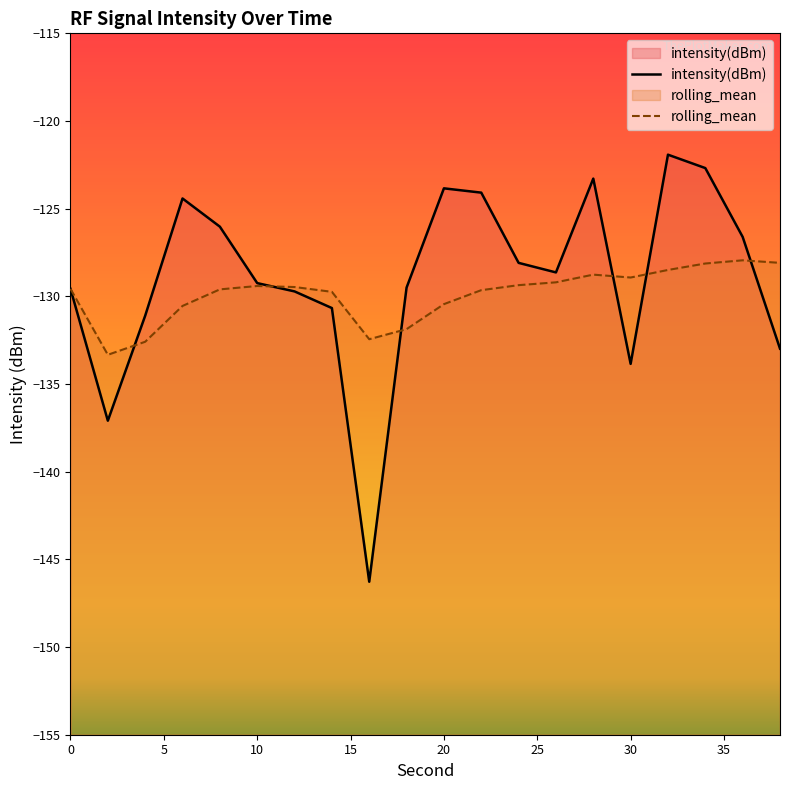

How many lines are shown in the chart?

2